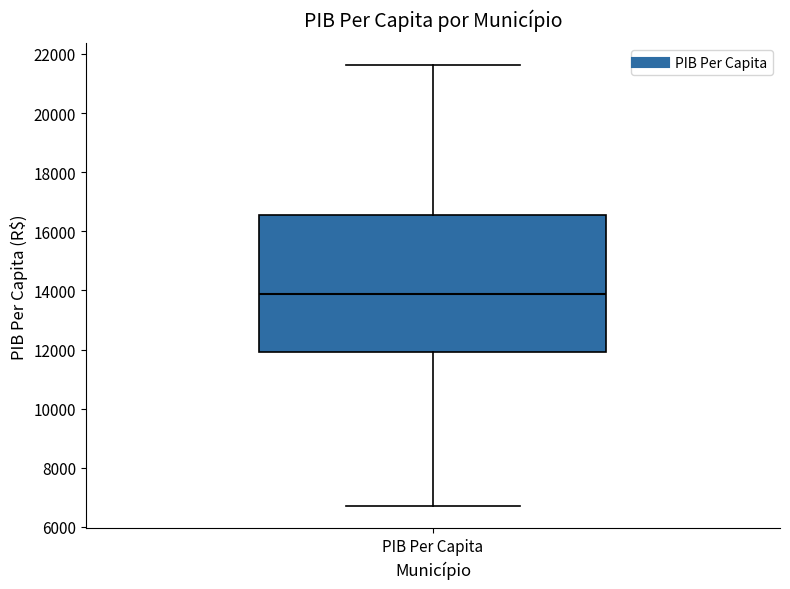

Where does the lower whisker of the box for PIB Per Capita end on the y-axis? The values are not printed on the chart, so give them approximately, as read against the axis.

6600